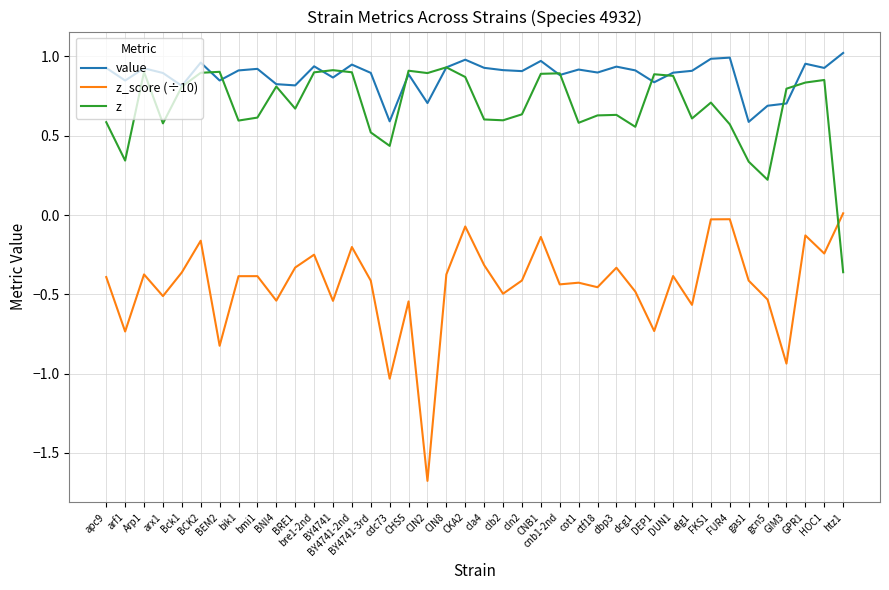

How many interior local peaks does the z series have?

11